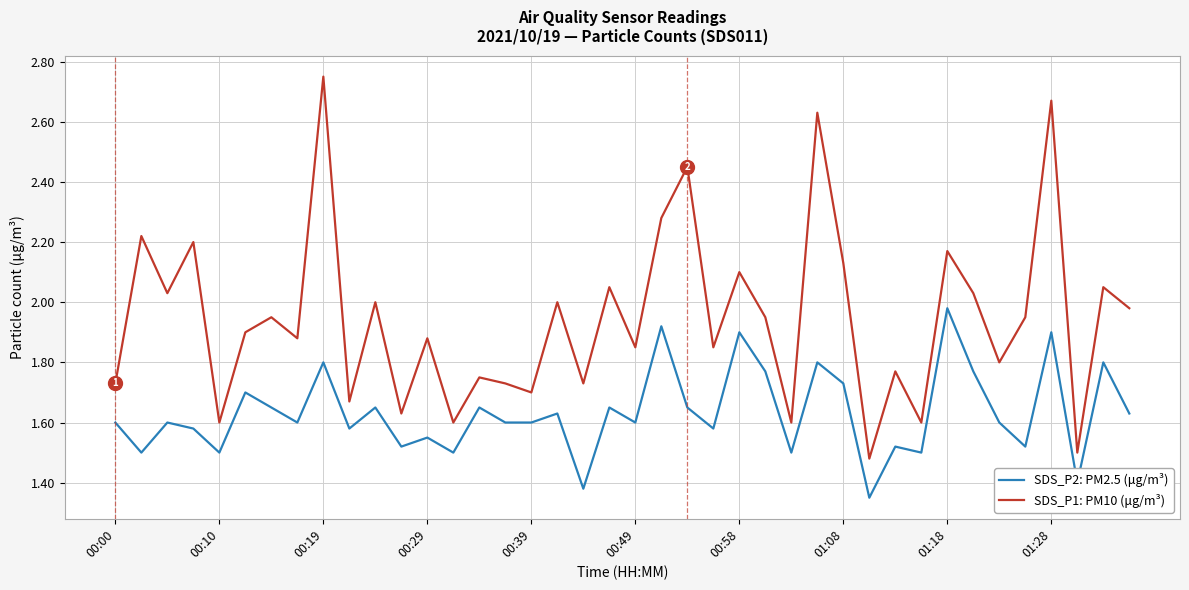

Which series has the largest total across all categories?

SDS_P1: PM10 (μg/m³)